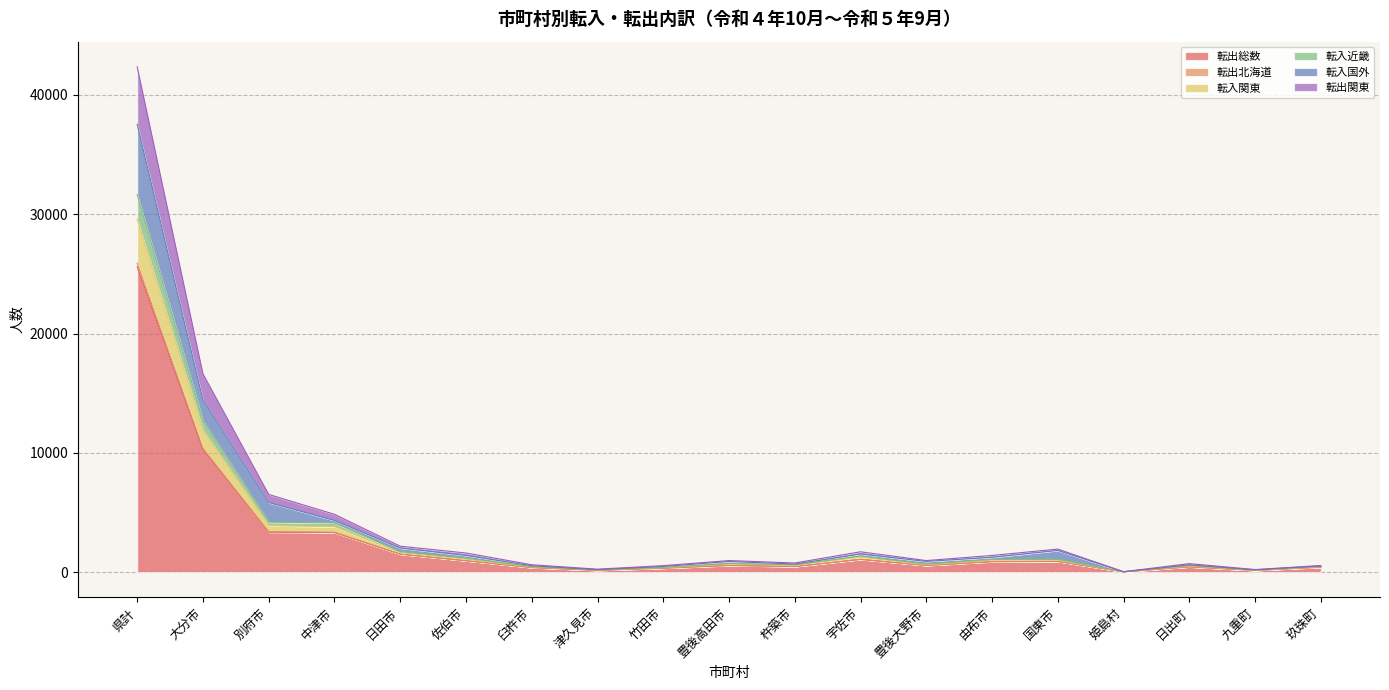

True or false: 転出総数 and 転入関東 cross at least once.

False